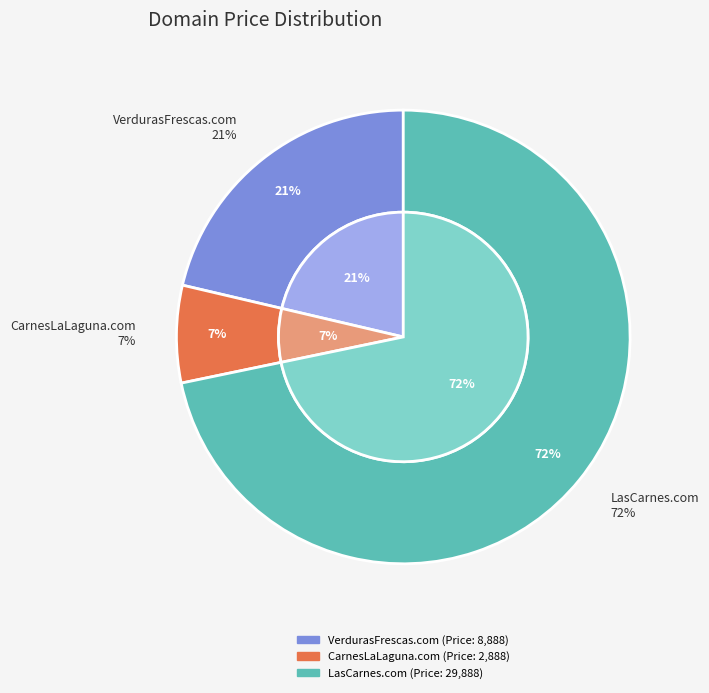

What percentage is the VerdurasFrescas.com slice, to the nearest percent?

21%